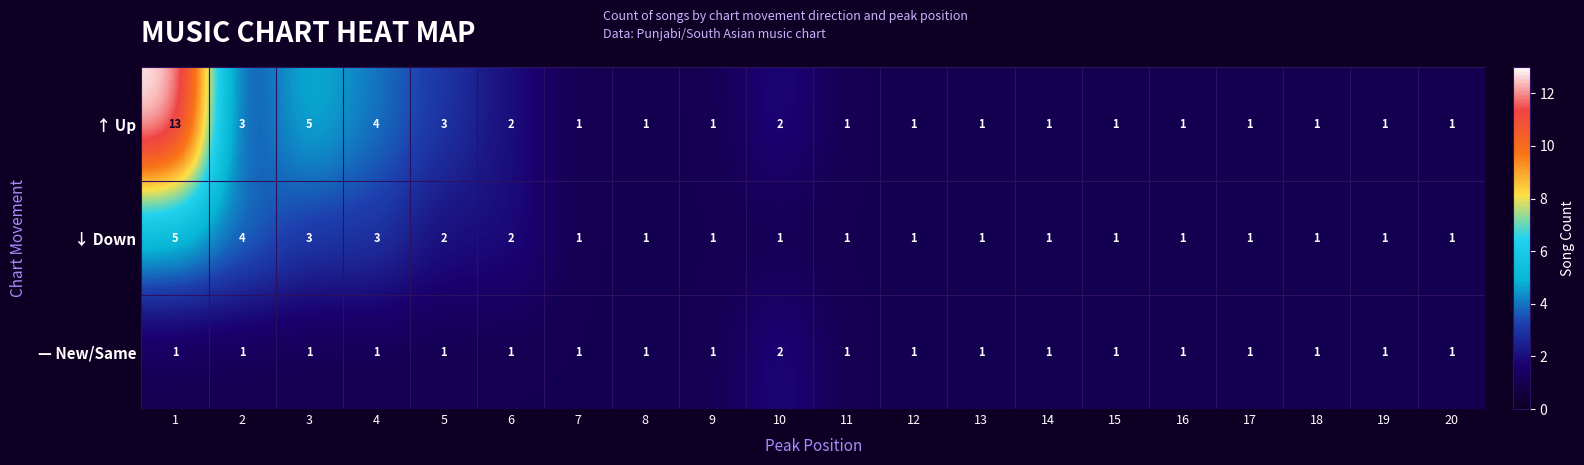

Which series has the widest spread of values?

↑ Up